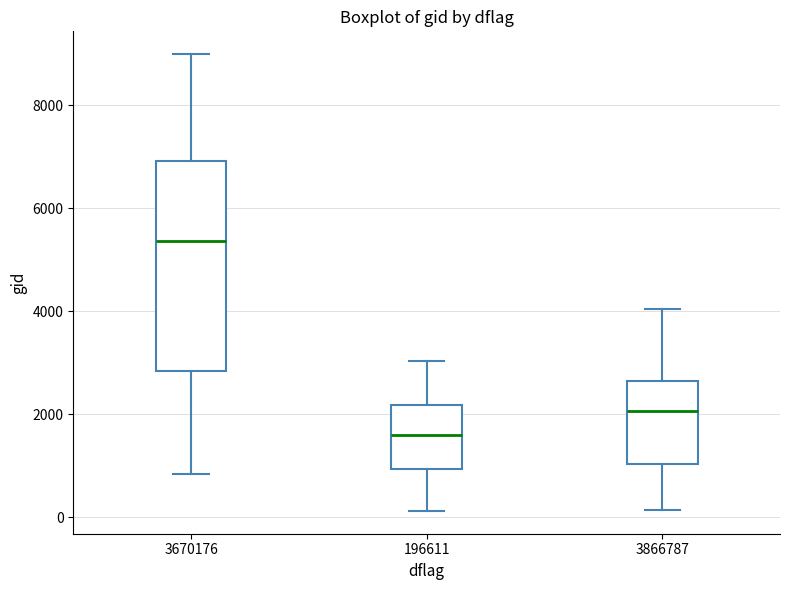

Reading left to right, transcribe this box plot: for each box, give where its median line is, the range the box spans, and where its two whiskers end, as read against the y-axis. The values are not printed on the chart, so give them approximately, as read against the axis.

3670176: median 5400, box 2800 to 7000, whiskers 800 to 9000
196611: median 1600, box 1000 to 2200, whiskers 200 to 3000
3866787: median 2000, box 1000 to 2600, whiskers 200 to 4000